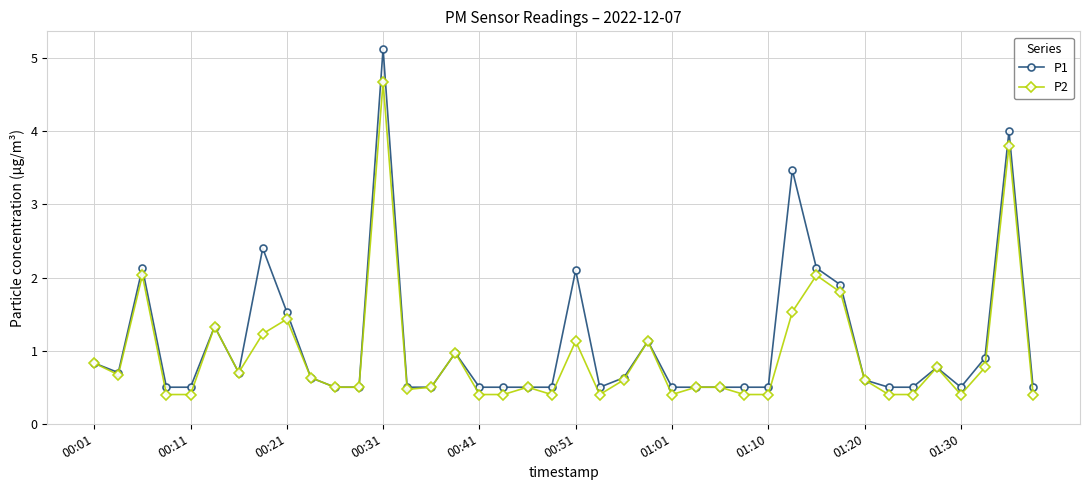

True or false: P1 has more than 1 interior local peaks.

True